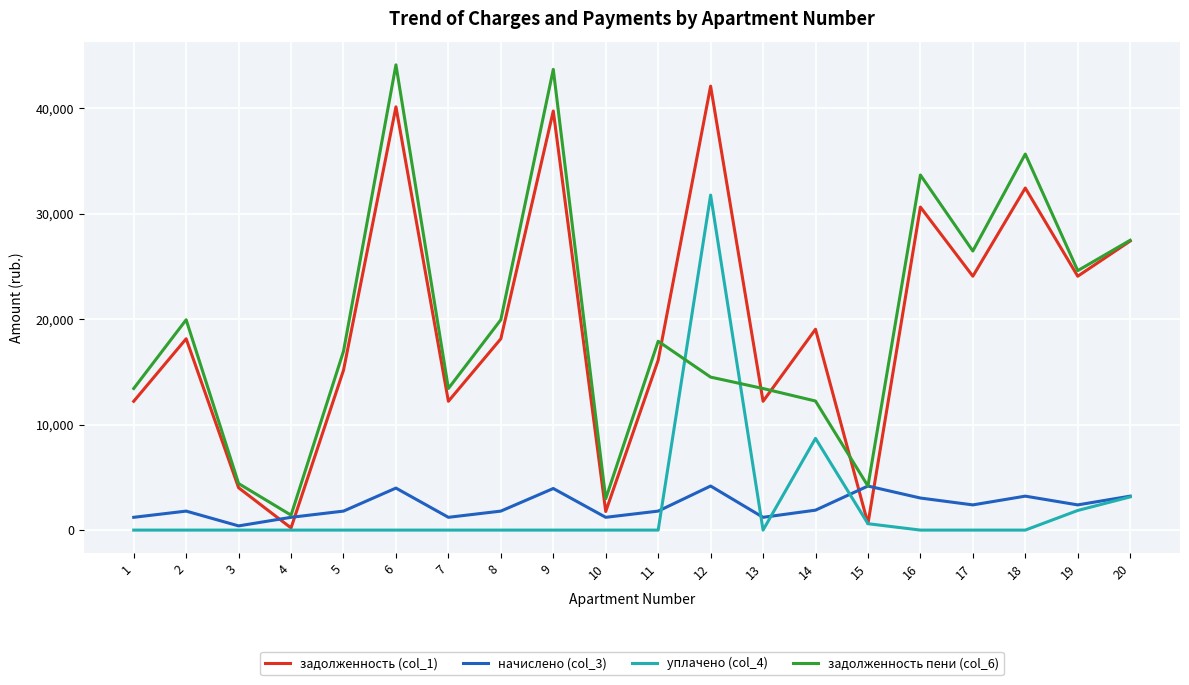

Where is задолженность пени (col_6) nearest to the value 22778?

19